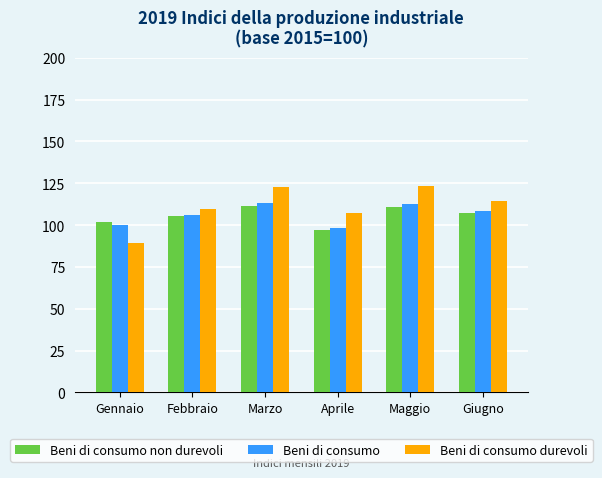

What is the label of the 6th bar from the right?

Gennaio